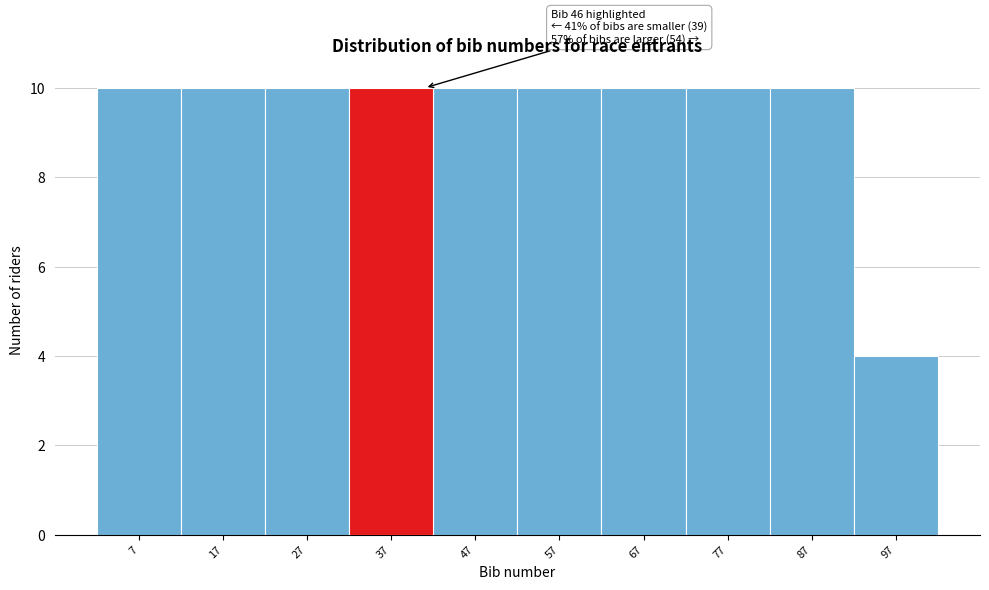

Reading right to left, what are all the values shown in this chart?

4	10	10	10	10	10	10	10	10	10